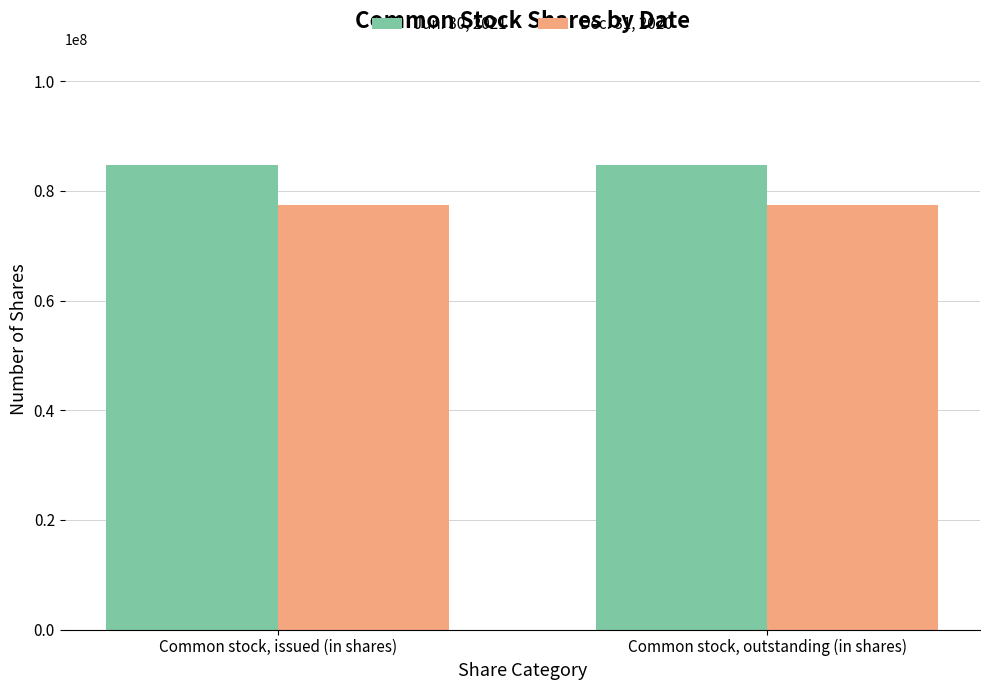

Is the value of Jun. 30, 2021 at Common stock, issued (in shares) greater than the value of Dec. 31, 2020 at Common stock, issued (in shares)?

Yes